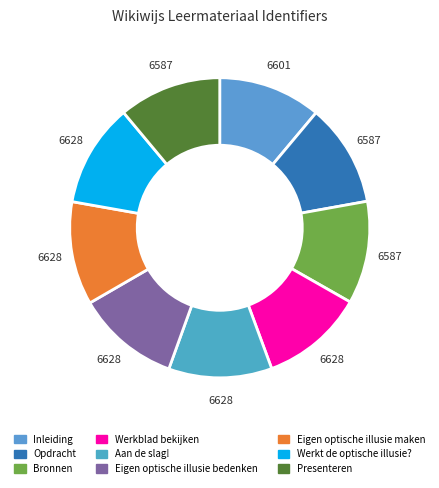

Is Presenteren the majority of the pie?

No